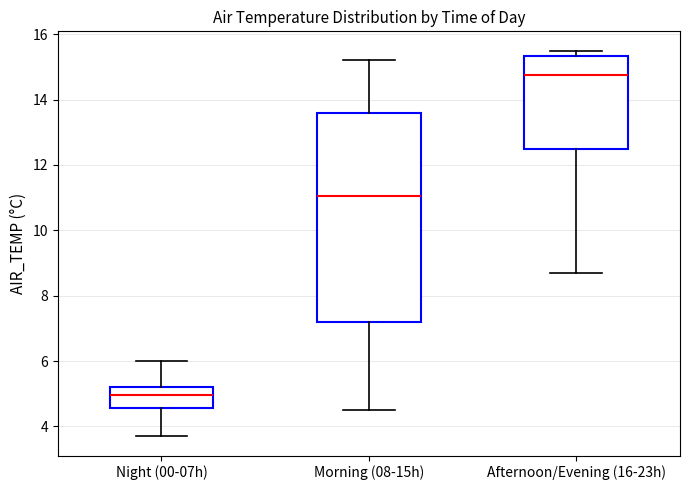

Reading left to right, transcribe this box plot: for each box, give where its median line is, the range the box spans, and where its two whiskers end, as read against the y-axis. The values are not printed on the chart, so give them approximately, as read against the axis.

Night (00-07h): median 5.0, box 4.6 to 5.2, whiskers 3.8 to 6.0
Morning (08-15h): median 11.0, box 7.2 to 13.6, whiskers 4.6 to 15.2
Afternoon/Evening (16-23h): median 14.8, box 12.4 to 15.4, whiskers 8.8 to 15.6